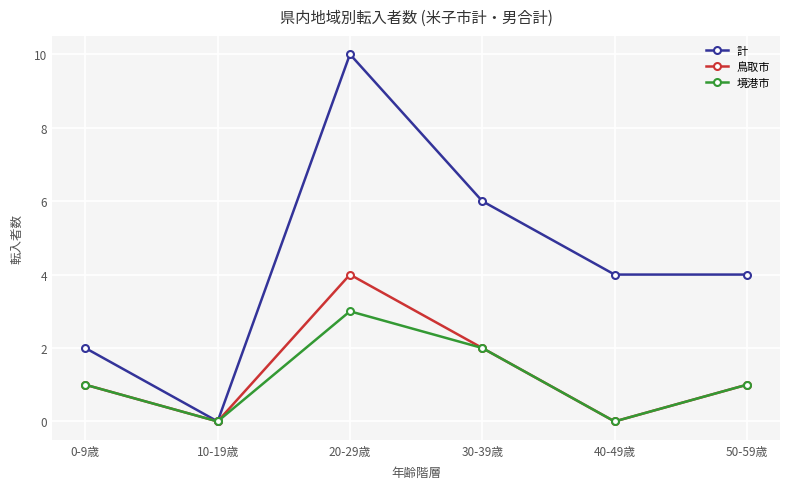

The value of 境港市 at 0-9歳 is 1. True or false?

True